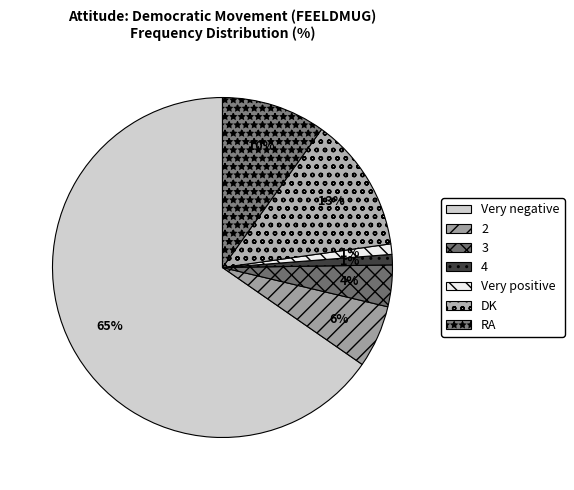

What is the change in value from Very negative to RA?

-56